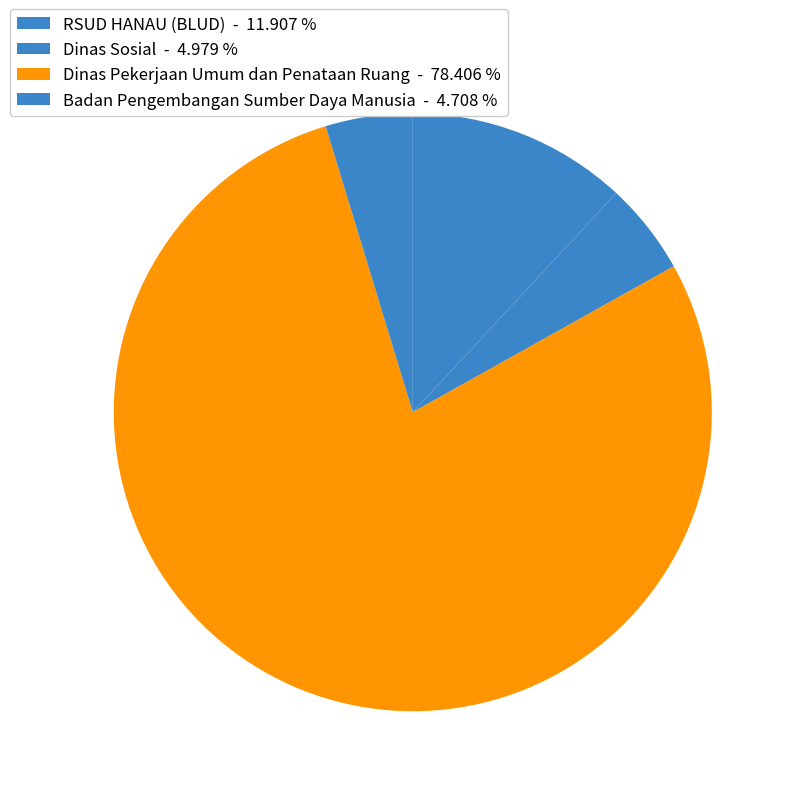

How many segments does this pie chart have?

4